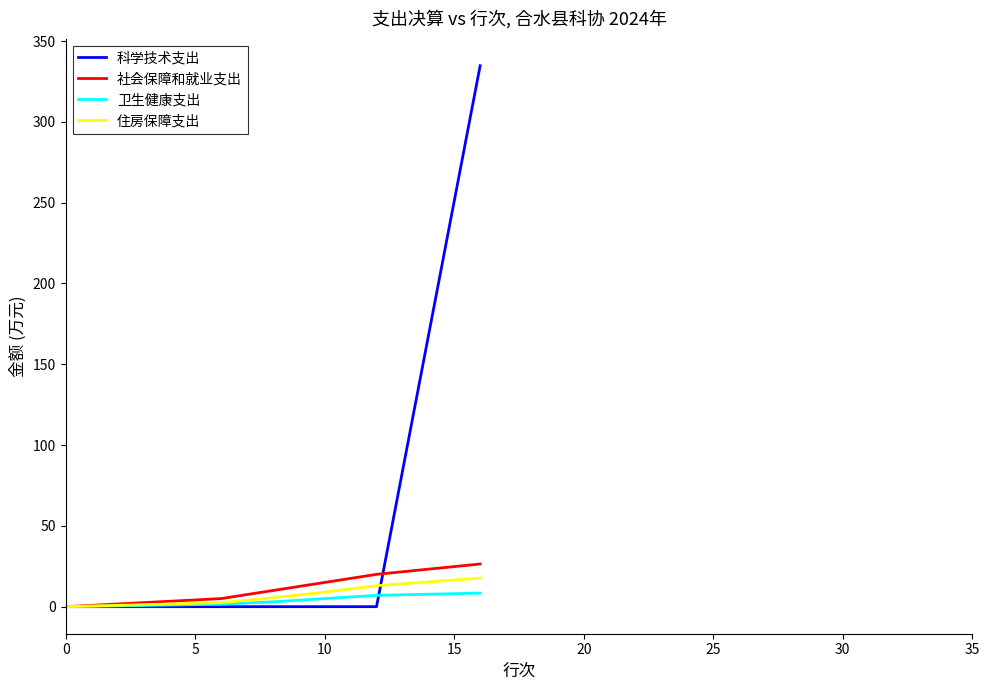

What is the maximum value for 社会保障和就业支出?

26.4